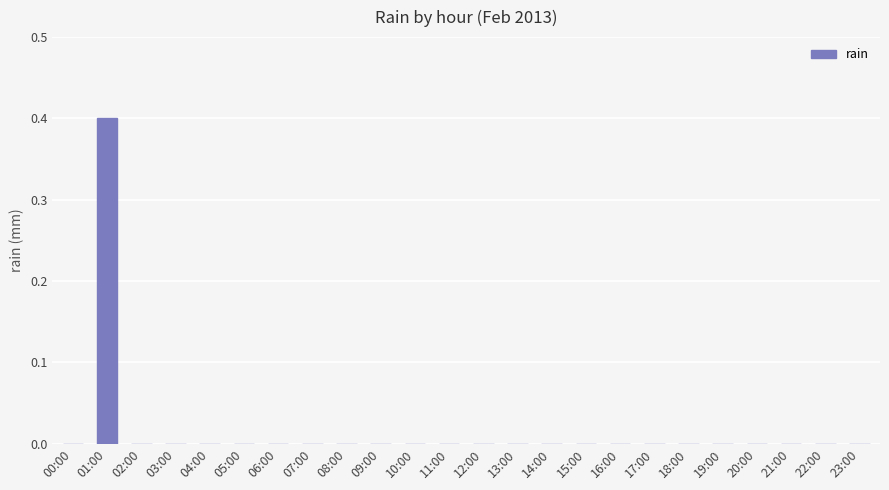

What is the sum of all values?

0.4